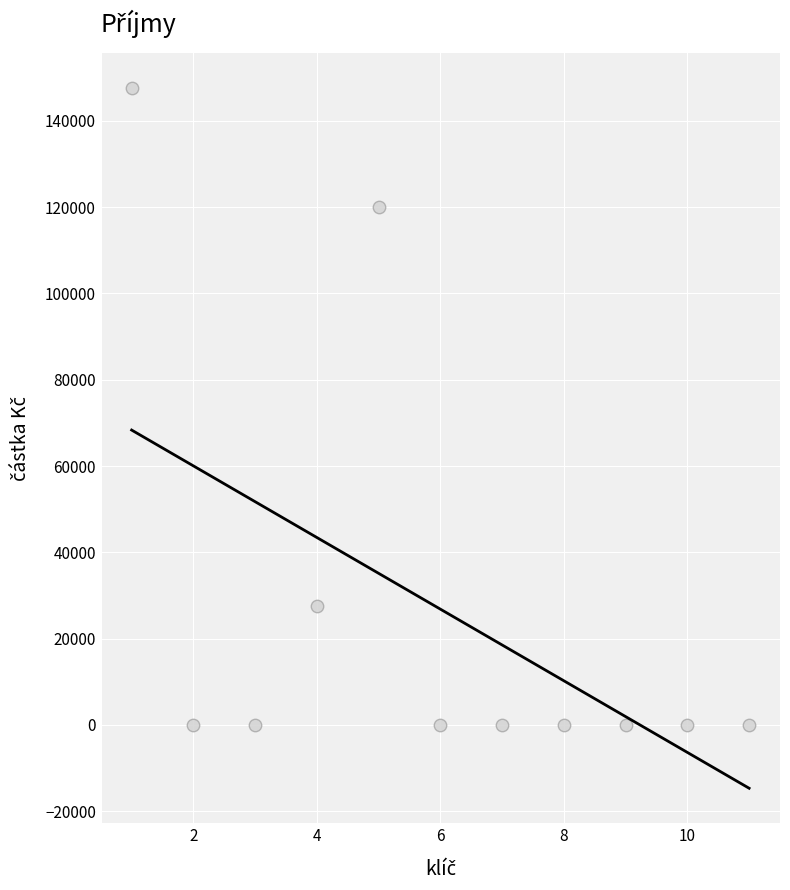

What is the average X value?

6